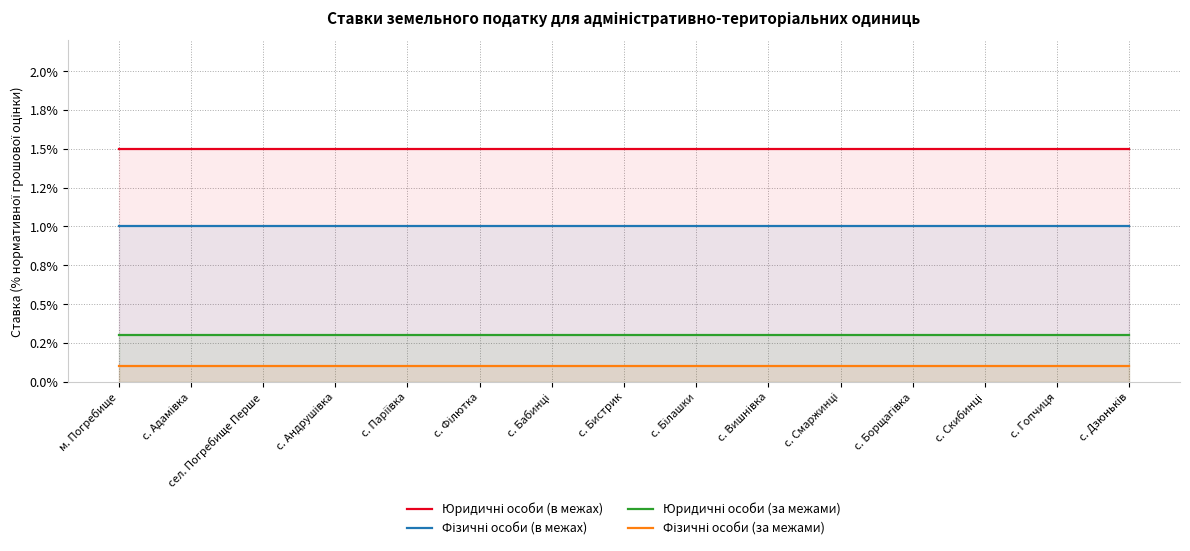

What are all the series names shown in the legend?

Юридичні особи (в межах), Фізичні особи (в межах), Юридичні особи (за межами), Фізичні особи (за межами)